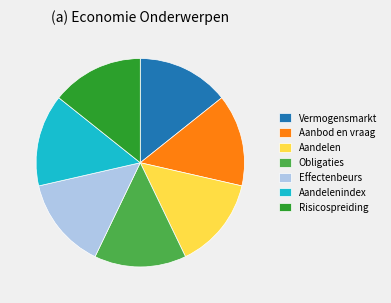

Is there any slice that represents more than half of the pie?

No